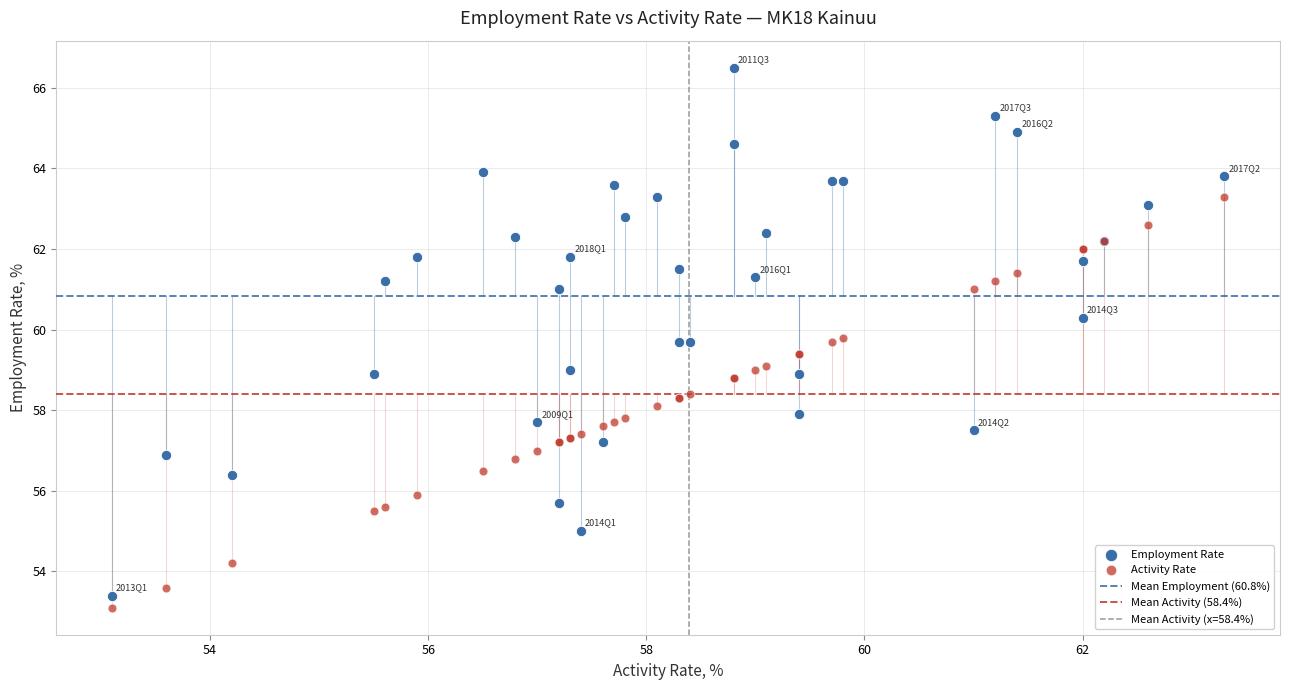

What is the X range (max minus min) for the scatter plot?

10.2